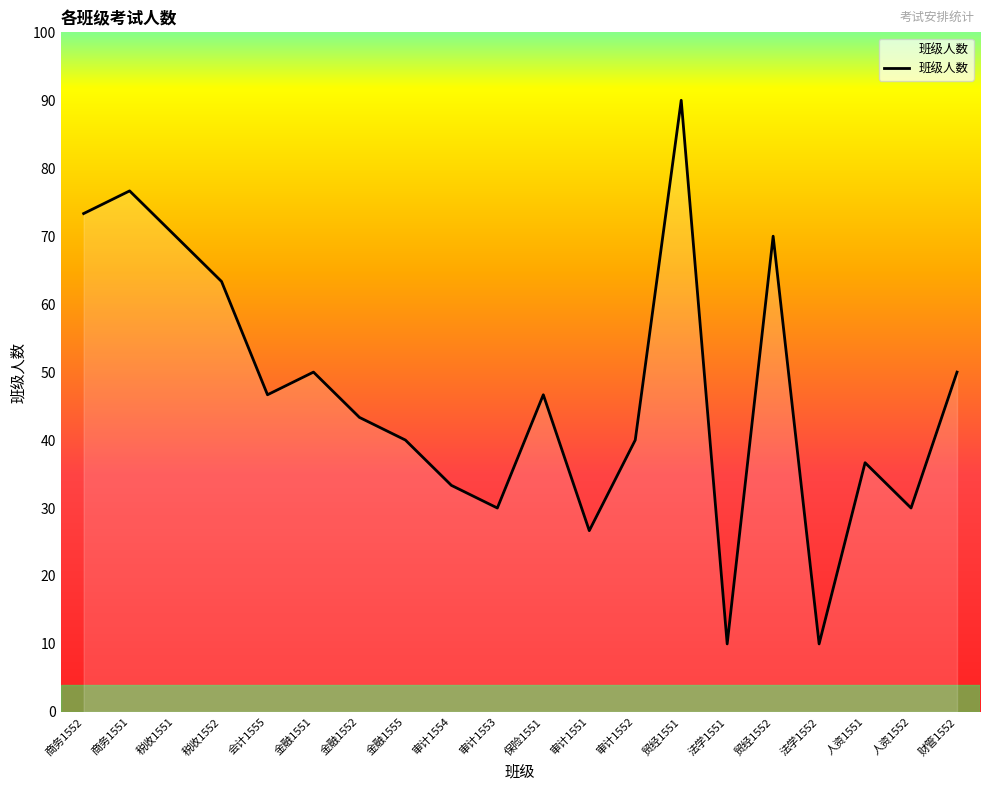

How many values exceed 46?

10